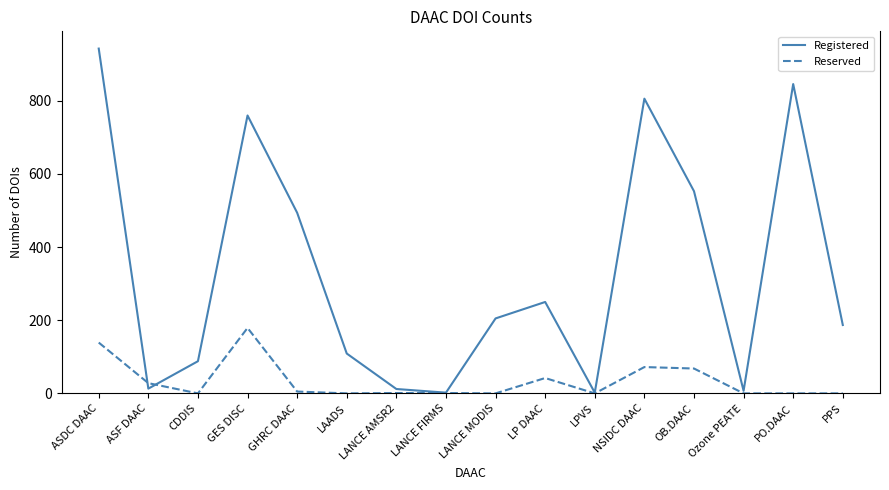

The value of Reserved at OB.DAAC is 68. True or false?

True